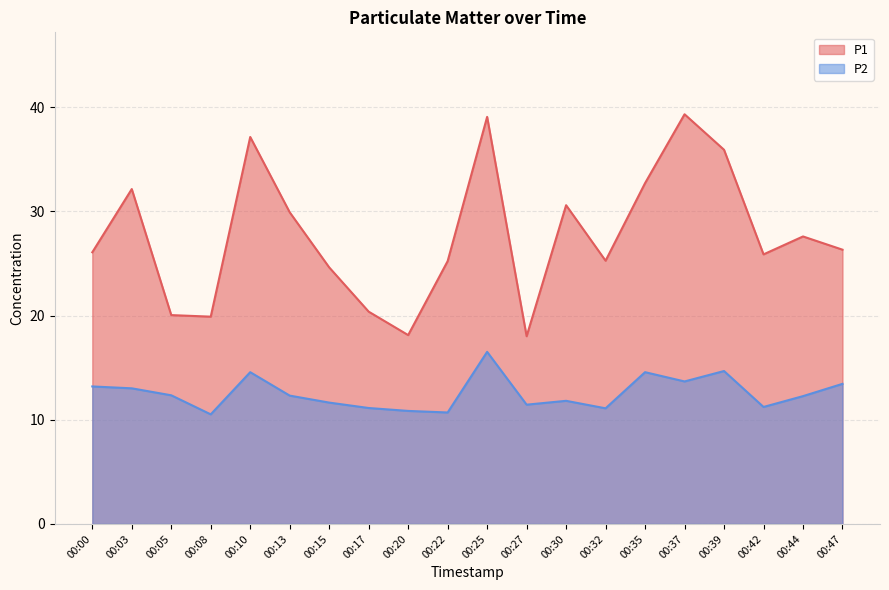

What is the sum of all P2 values?

251.1